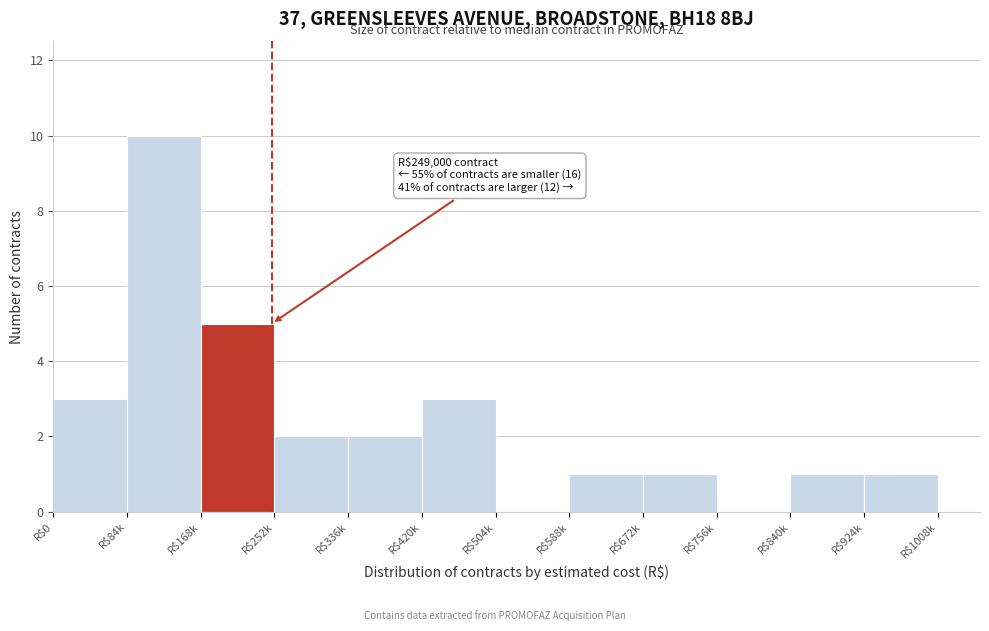

The value at R$0 is 5. True or false?

False